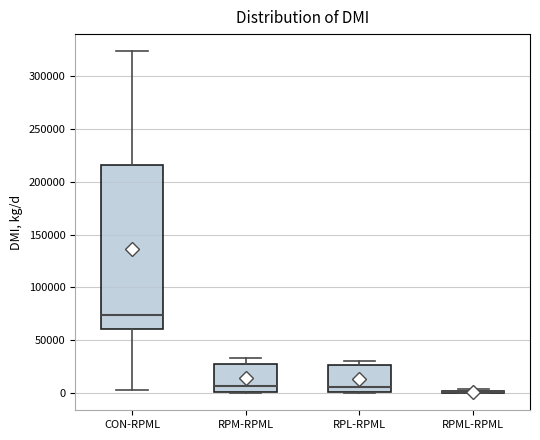

Where does the median line of the box for RPM-RPML sit on the y-axis? The values are not printed on the chart, so give them approximately, as read against the axis.

5000